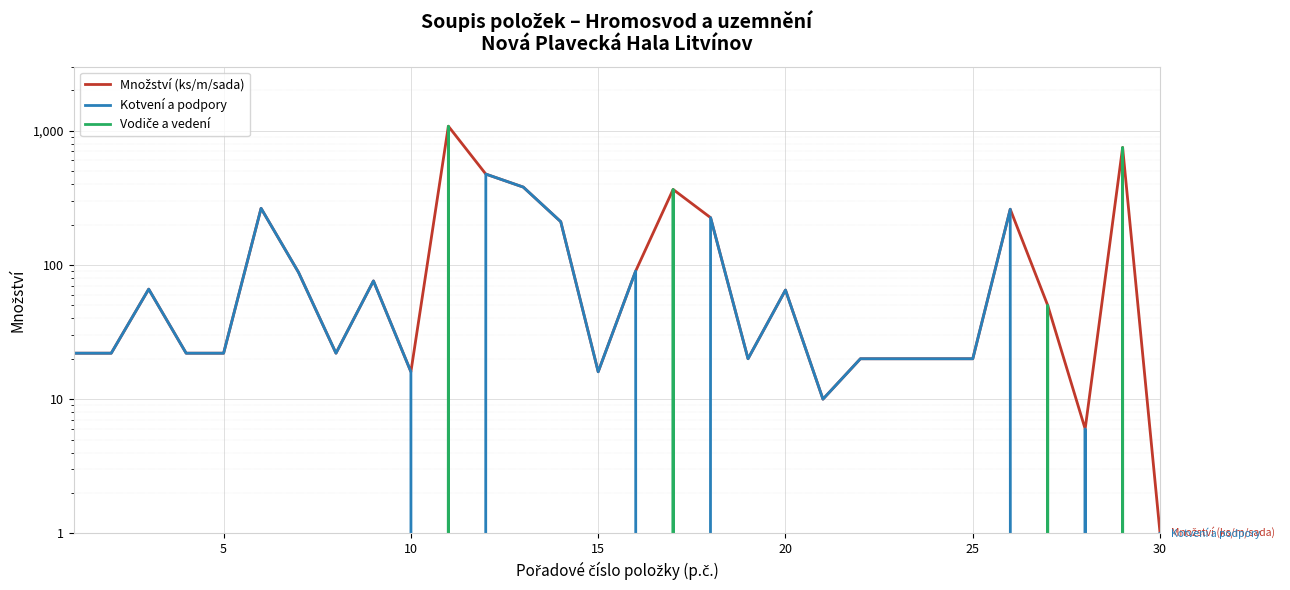

True or false: Množství (ks/m/sada) and Kotvení a podpory intersect in this chart.

False